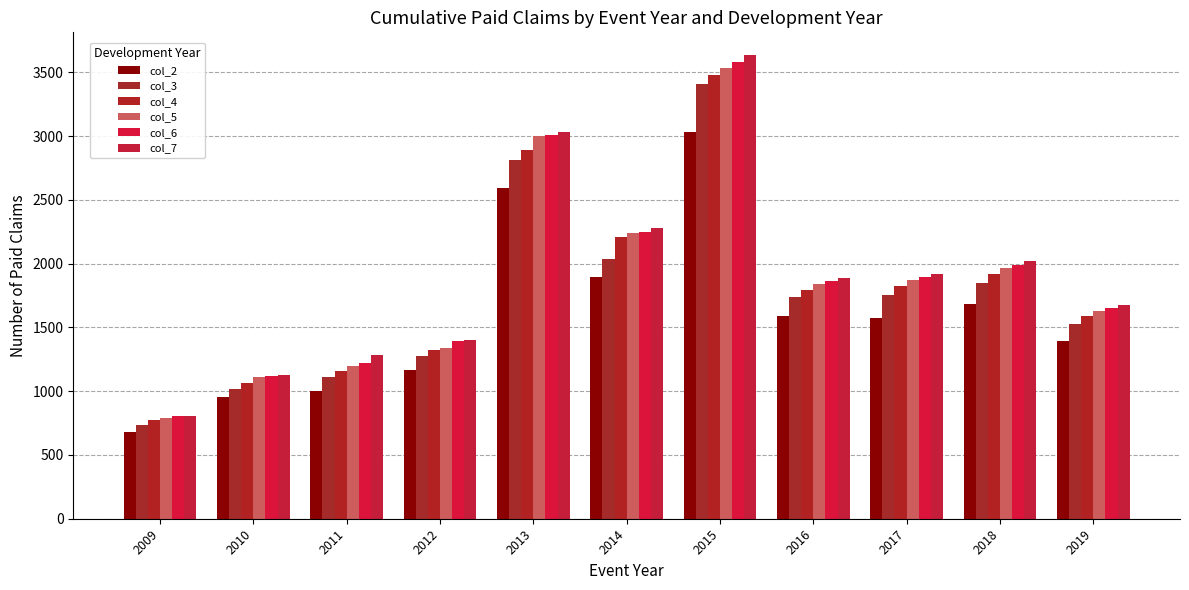

What are all the series names shown in the legend?

col_2, col_3, col_4, col_5, col_6, col_7